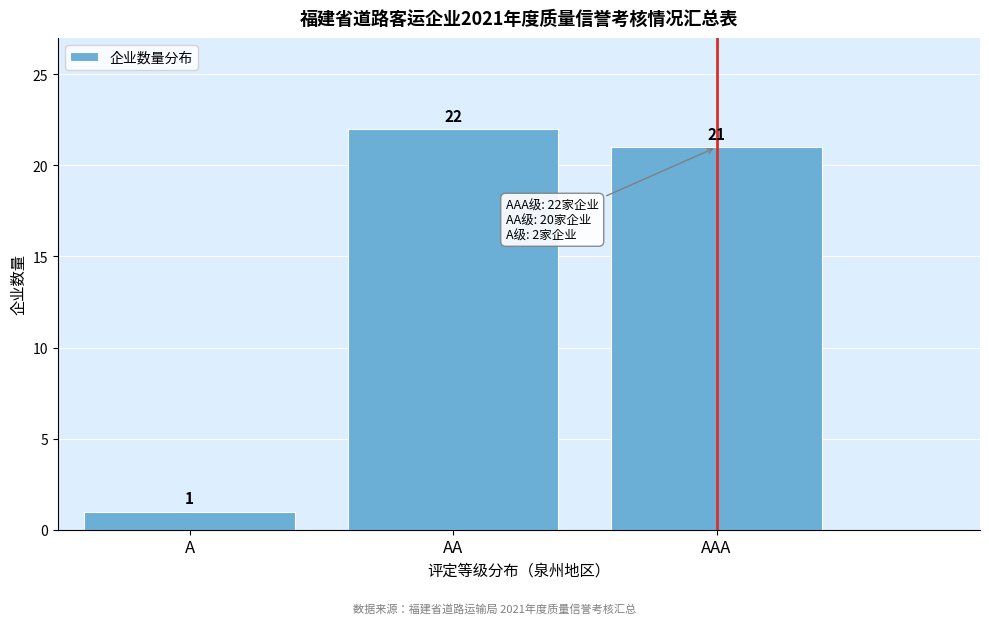

Reading right to left, list all the values displayed in this chart.

21	22	1